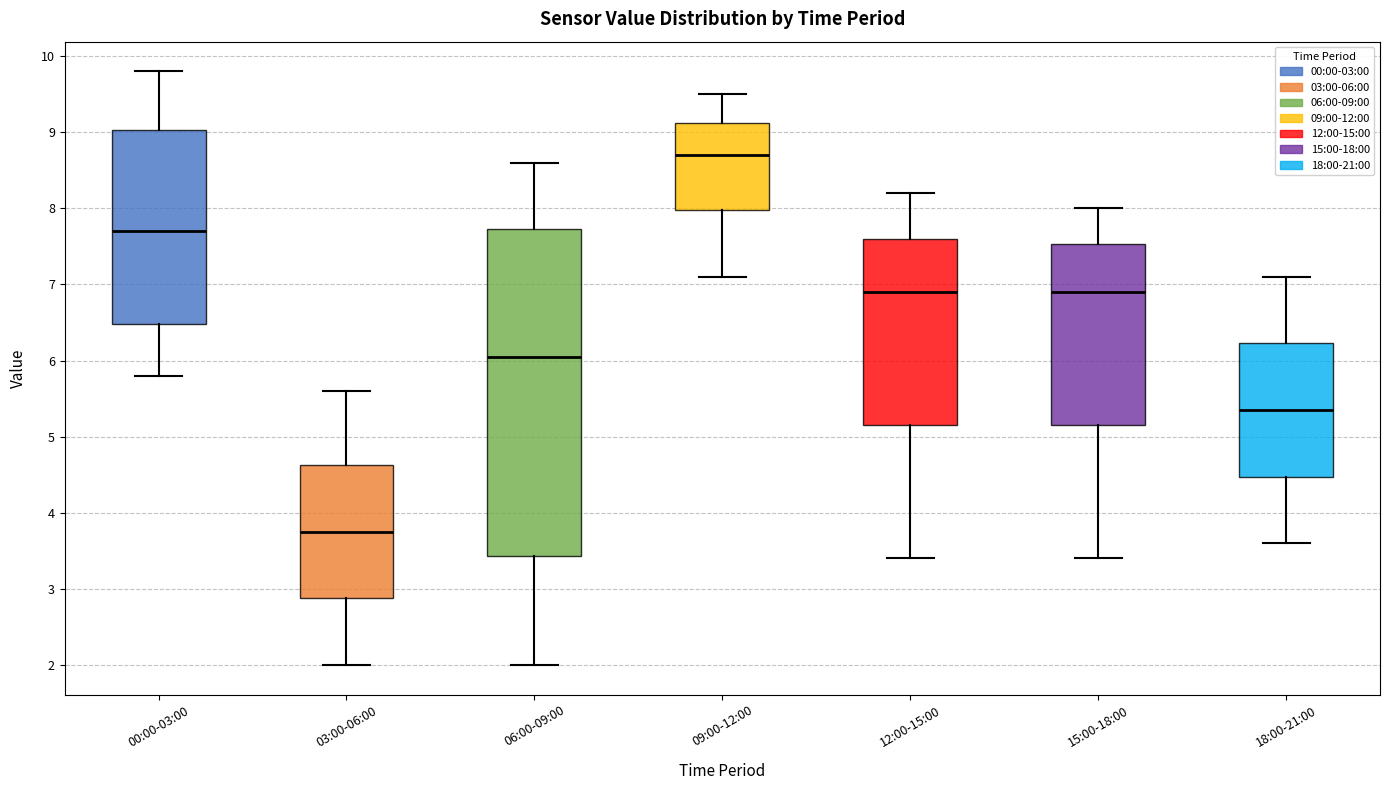

Reading left to right, read every box against the y-axis: the position of its median line, the range the box covers, and the ends of its whiskers. The values are not printed on the chart, so give them approximately, as read against the axis.

00:00-03:00: median 7.7, box 6.5 to 9.0, whiskers 5.8 to 9.8
03:00-06:00: median 3.8, box 2.9 to 4.6, whiskers 2.0 to 5.6
06:00-09:00: median 6.1, box 3.4 to 7.7, whiskers 2.0 to 8.6
09:00-12:00: median 8.7, box 8.0 to 9.1, whiskers 7.1 to 9.5
12:00-15:00: median 6.9, box 5.2 to 7.6, whiskers 3.4 to 8.2
15:00-18:00: median 6.9, box 5.2 to 7.5, whiskers 3.4 to 8.0
18:00-21:00: median 5.4, box 4.5 to 6.2, whiskers 3.6 to 7.1